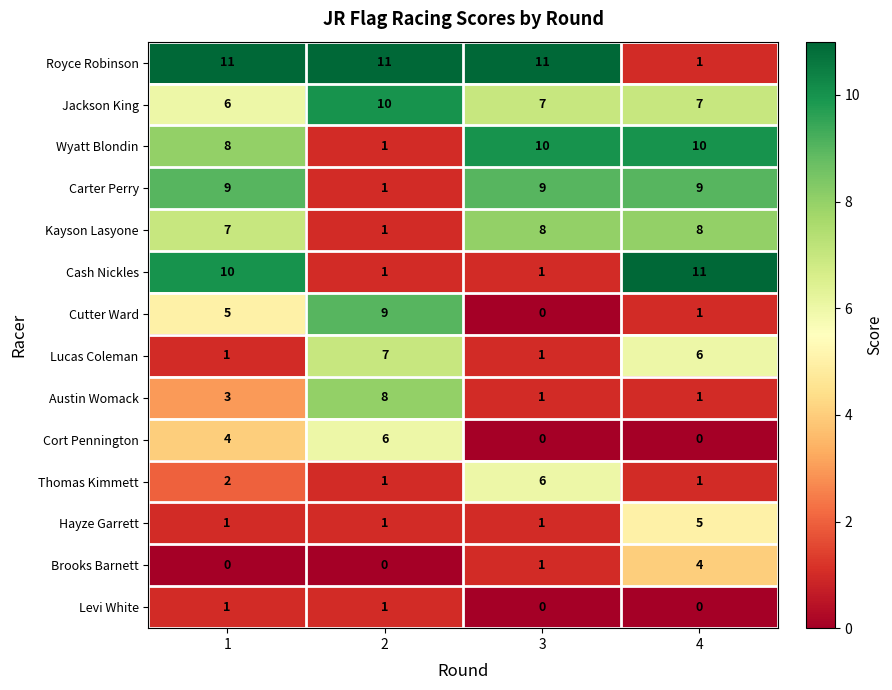

What is the sum of the Brooks Barnett values at 2 and 4?

4